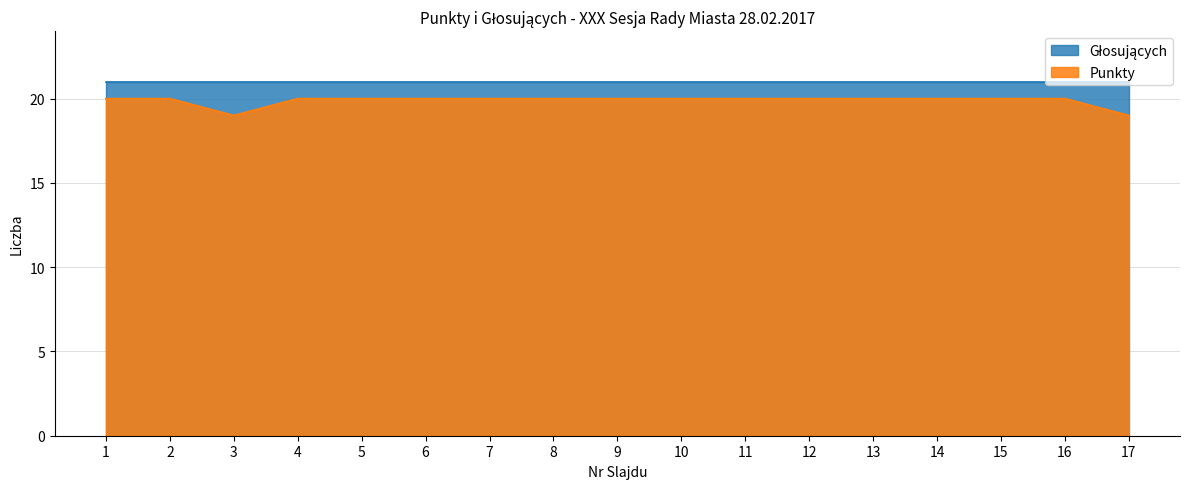

List the labels in order of value, largest first.

1, 2, 4, 5, 6, 7, 8, 9, 10, 11, 12, 13, 14, 15, 16, 3, 17